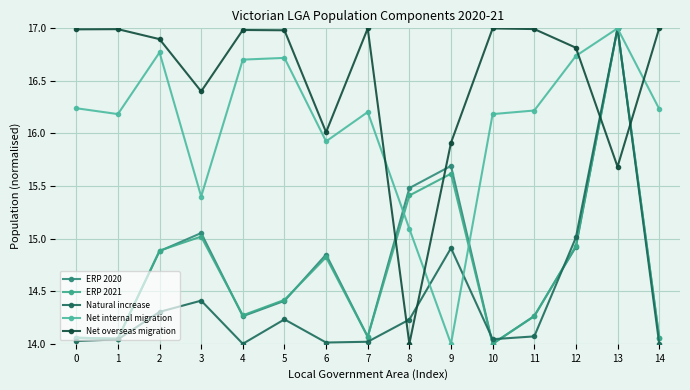

At how many categories does at least one series exceed 14?

15